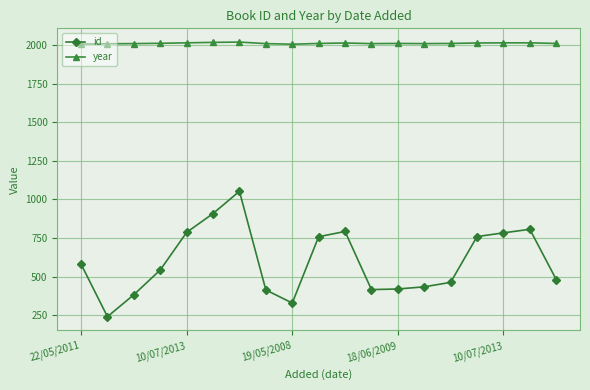

True or false: year and id cross at least once.

False